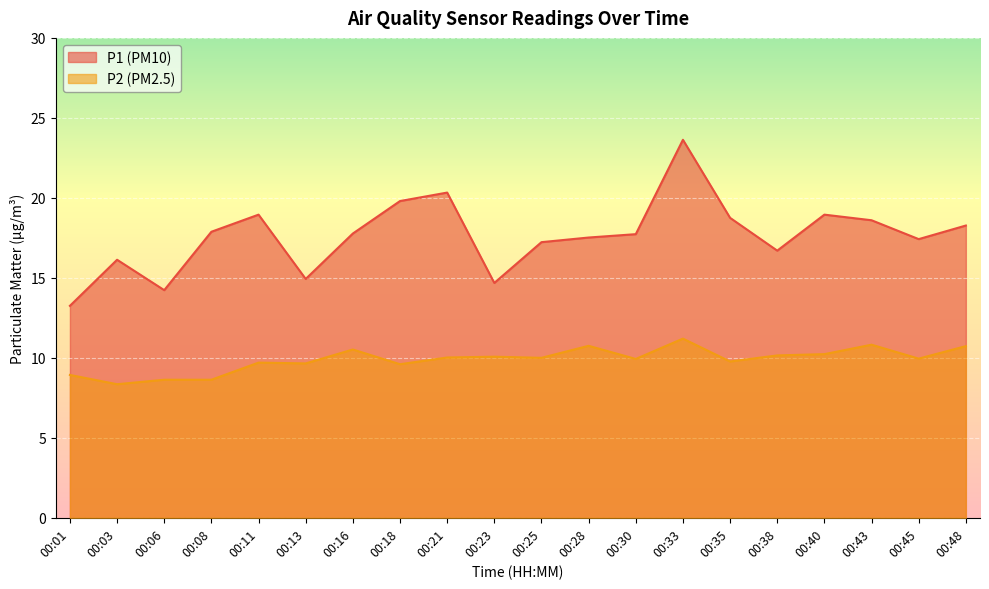

How many values in the P2 series are below 10?

10